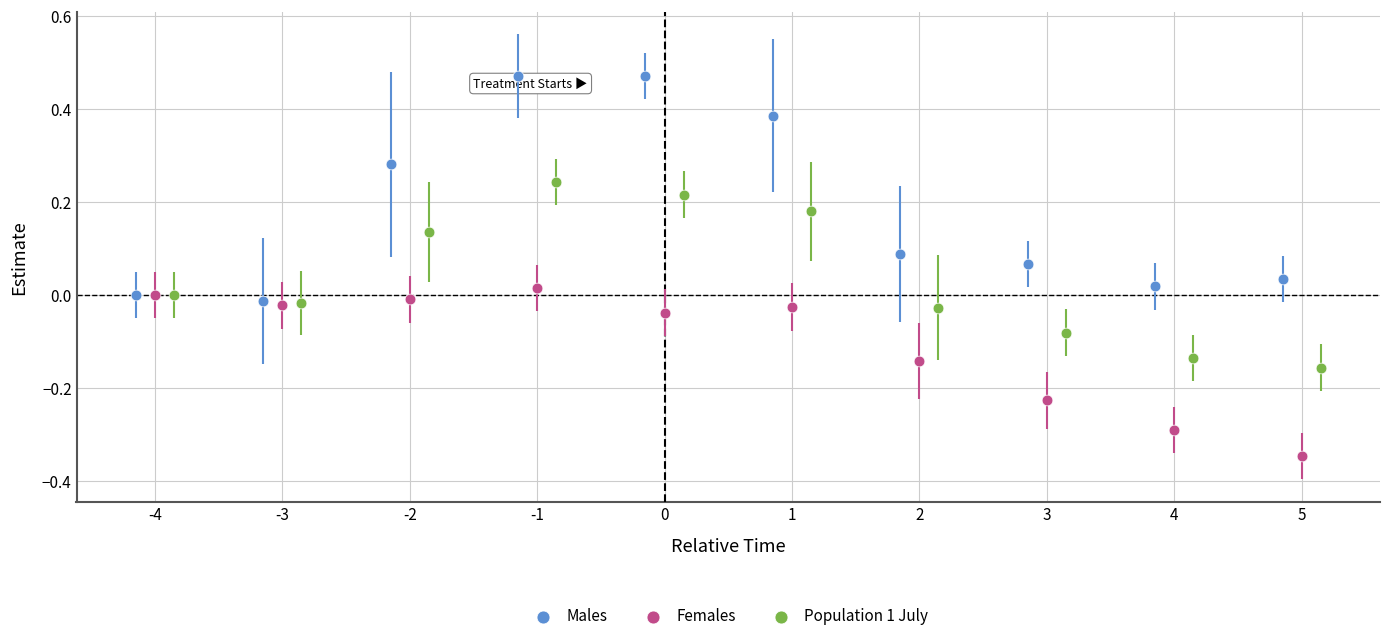

What are all the series names shown in the legend?

Males, Females, Population 1 July